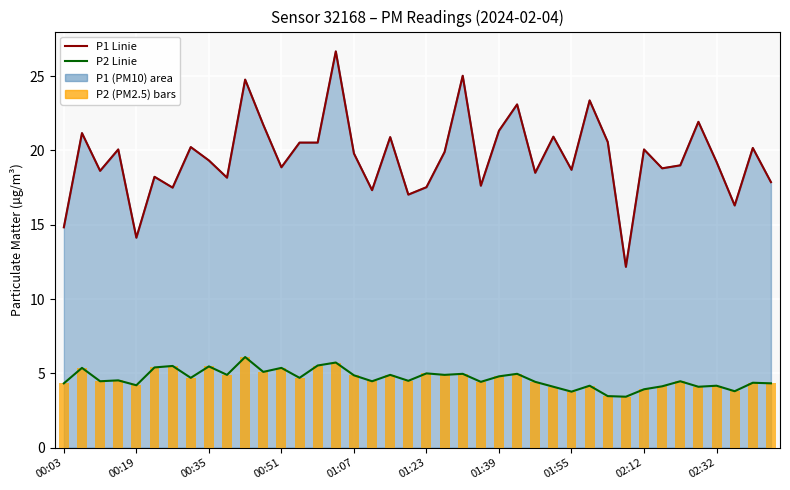

What is the difference between the maximum and minimum values in the P2 (PM2.5) series?

2.7